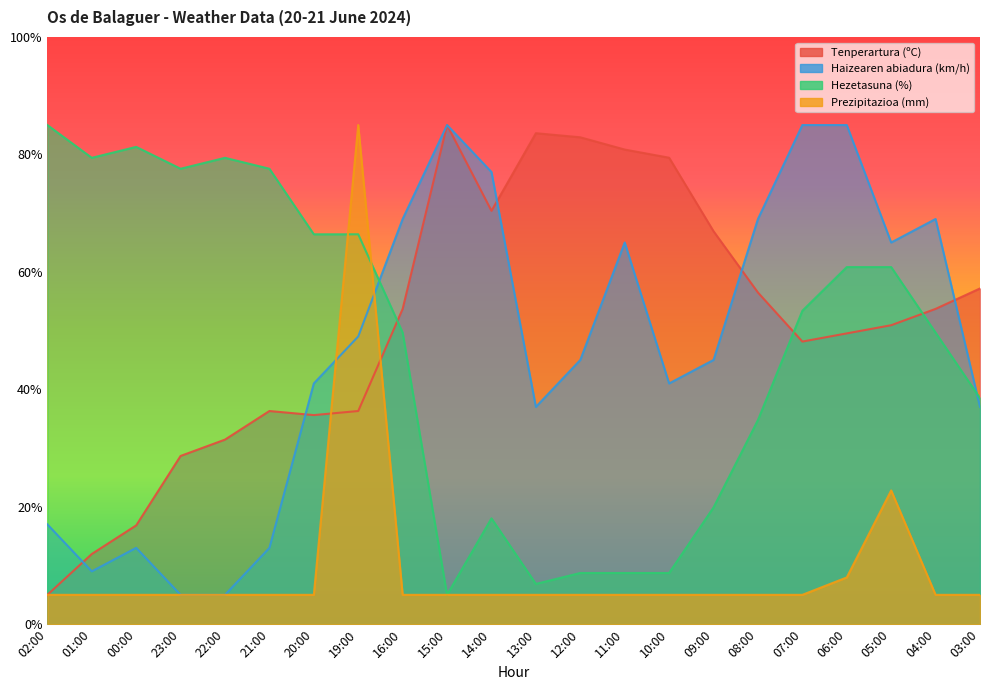

Which series has the largest total across all categories?

Tenperartura (ºC)